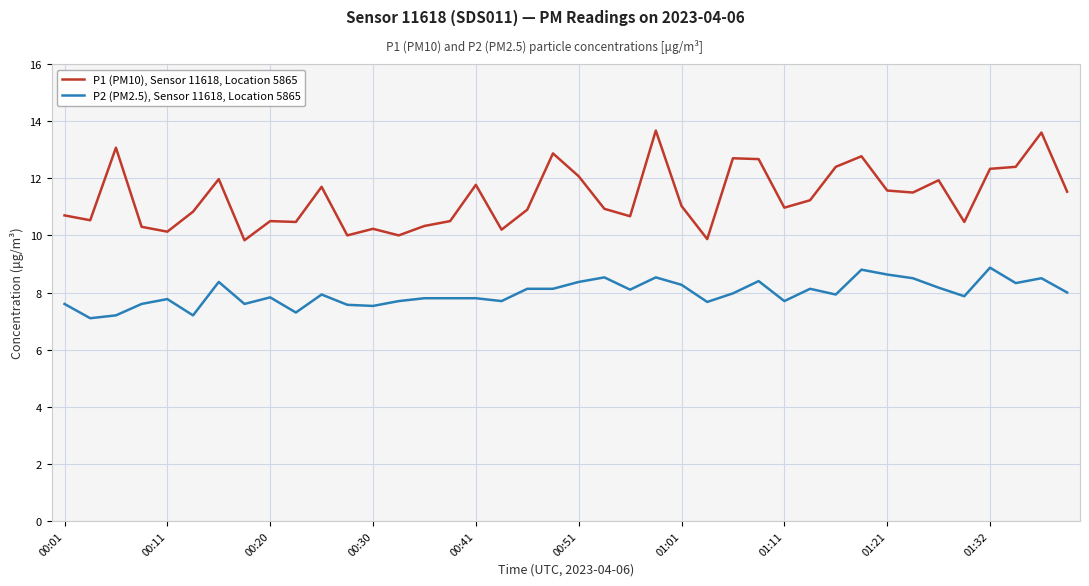

Which series has the largest total across all categories?

P1 (PM10), Sensor 11618, Location 5865